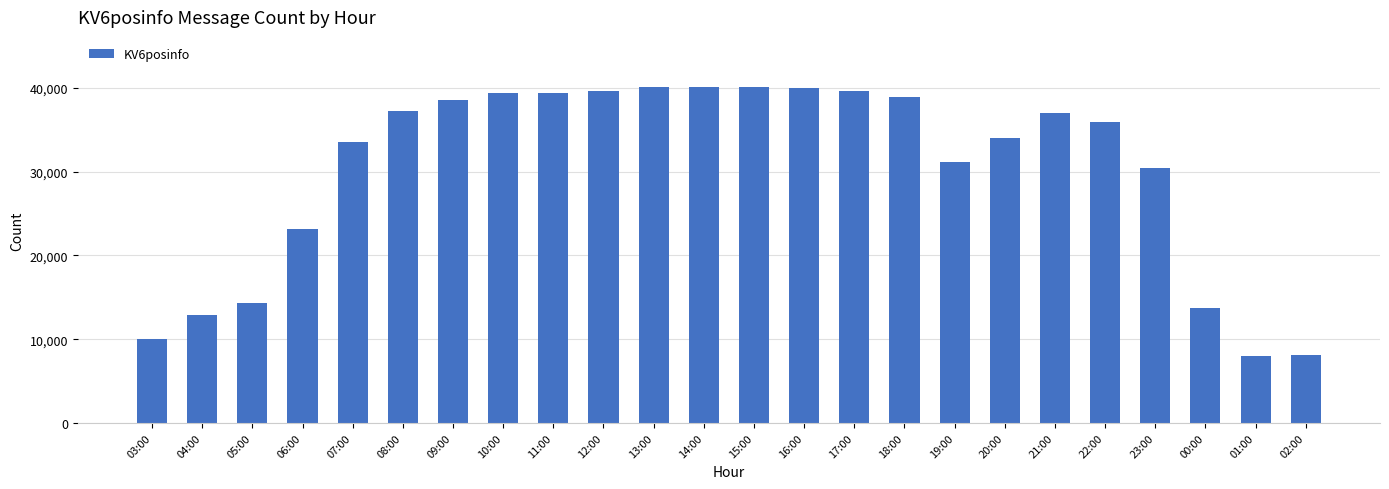

Approximately how many times larger is the value at 05:00 compared to 16:00?

0.4